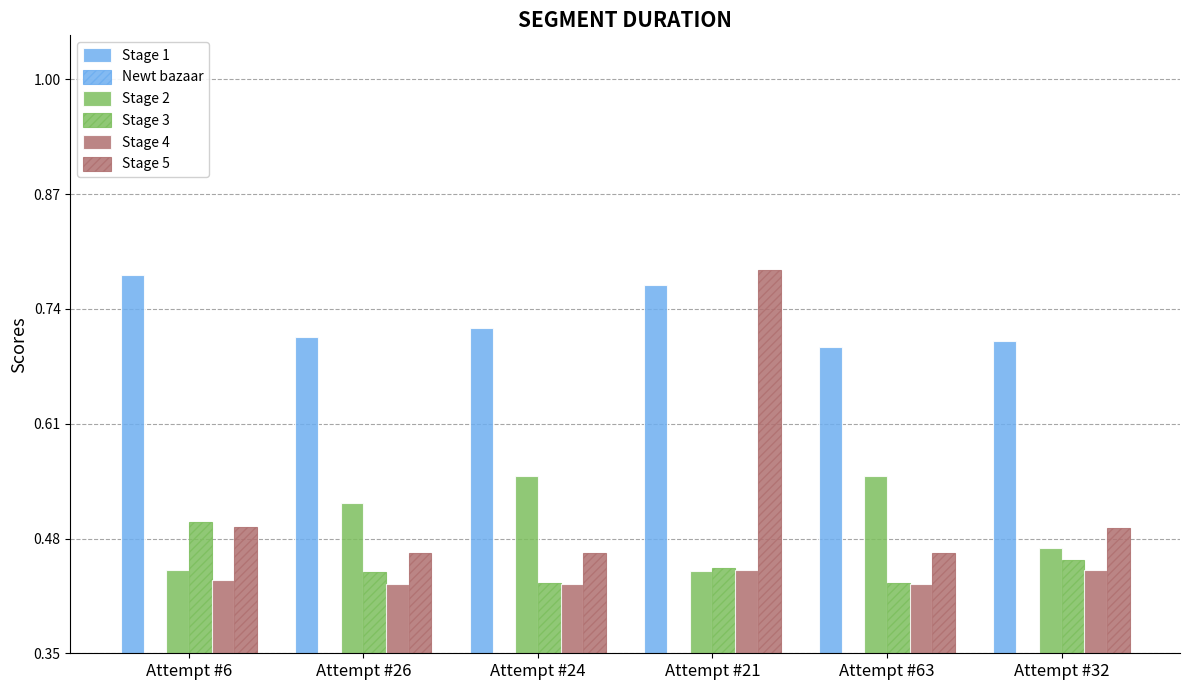

The Stage 2 series shows 0.9 at Attempt #63. True or false?

False